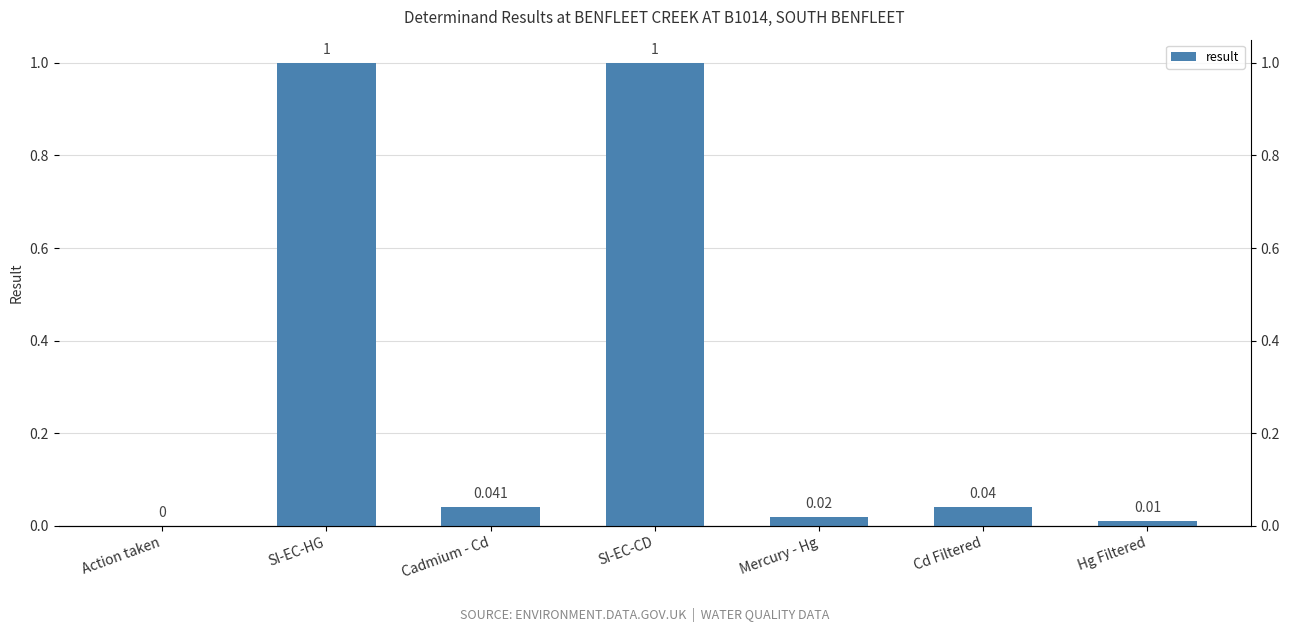

List the labels in order of value, smallest first.

Action taken, Hg Filtered, Mercury - Hg, Cd Filtered, Cadmium - Cd, SI-EC-HG, SI-EC-CD